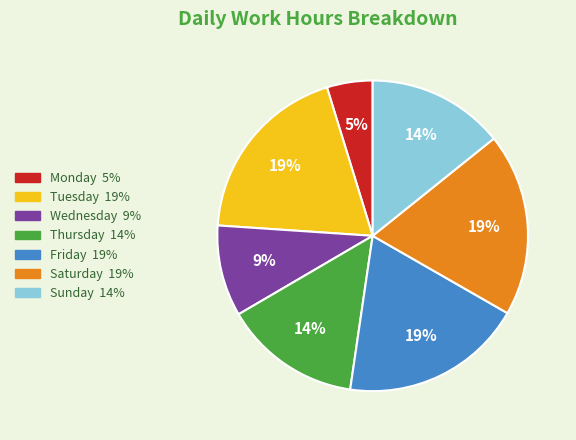

To the nearest percent, what is the difference between the largest and smallest slice percentages?

14%